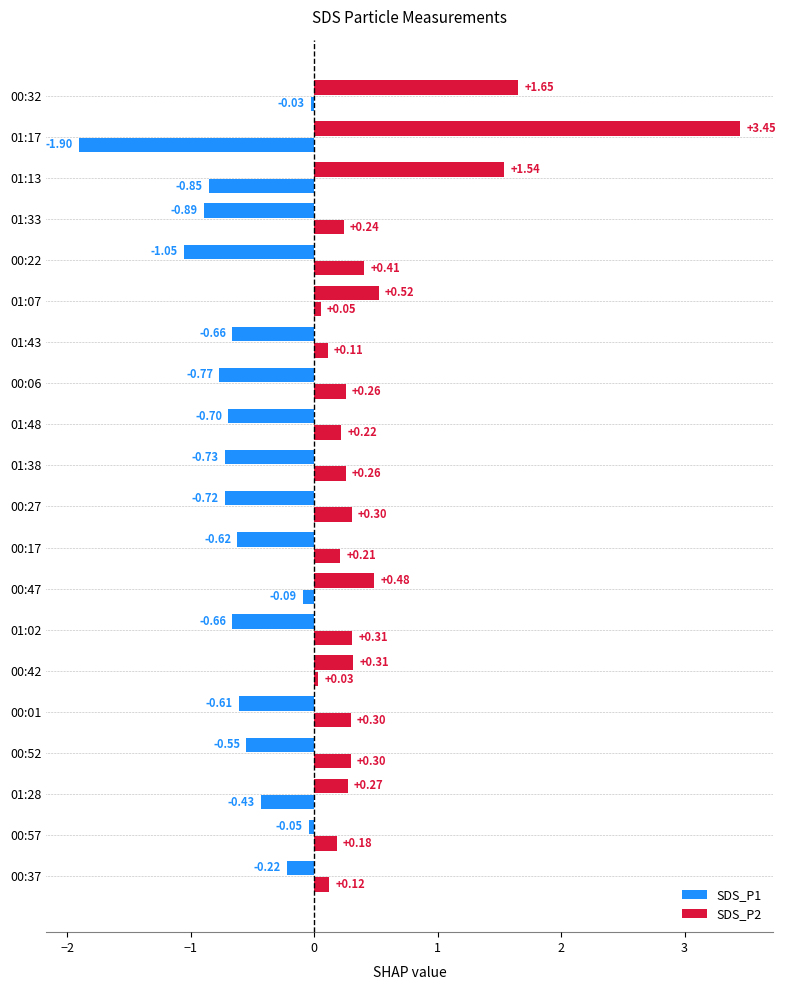

Which series has the largest total across all categories?

SDS_P2